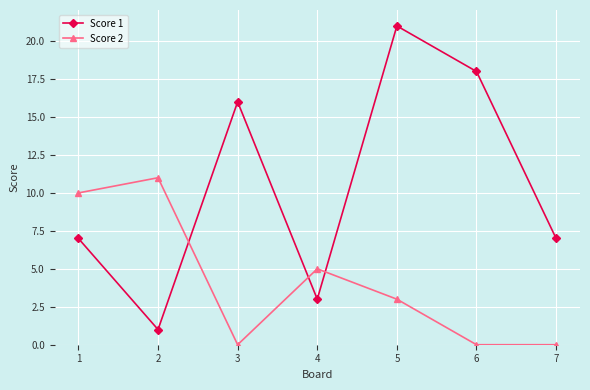

Which series ends up on top after the final intersection of Score 2 and Score 1?

Score 1